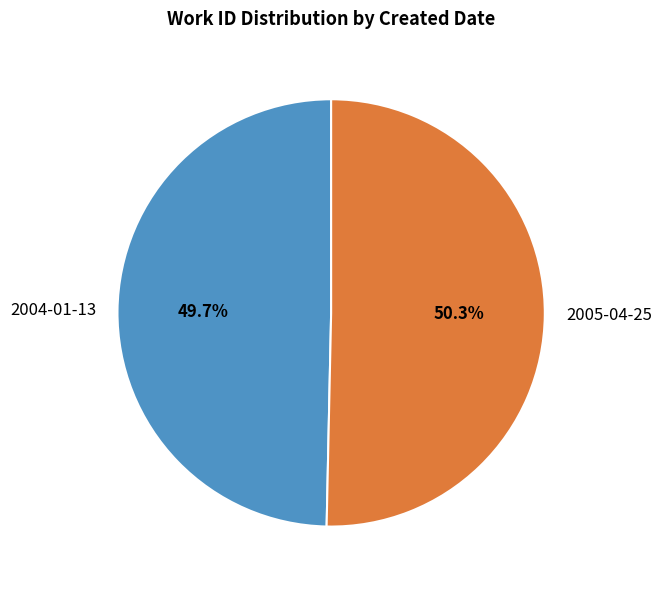

To the nearest percent, what percentage of the pie is 2005-04-25?

50%